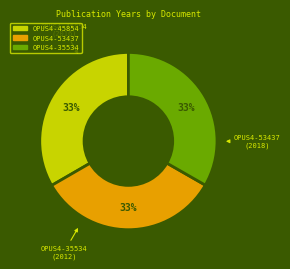

How many segments does this pie chart have?

3